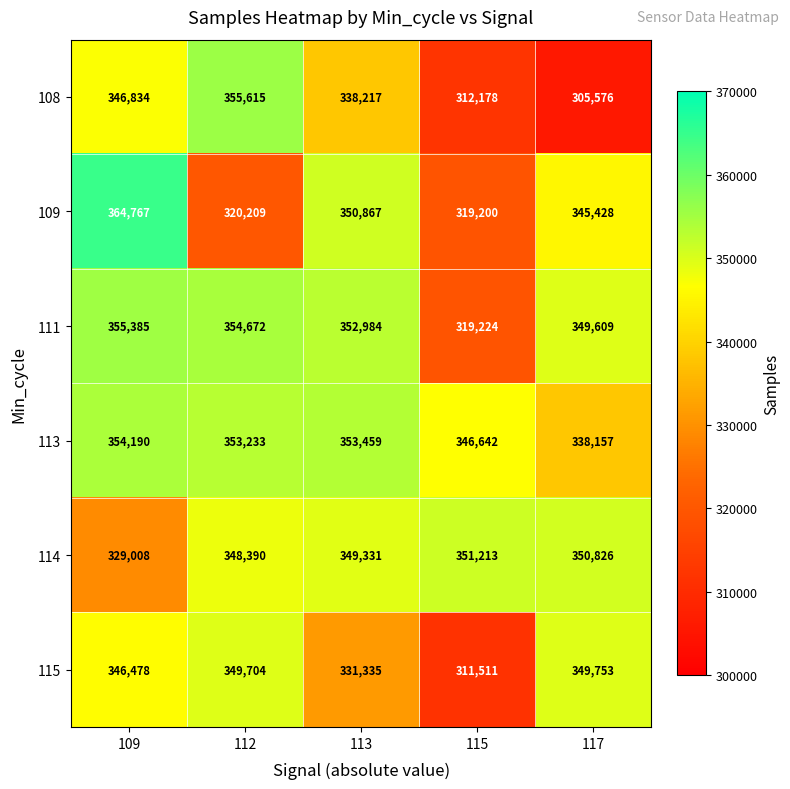

Reading left to right, what are all the values shown in this chart?

108: 346834	355615	338217	312178	305576
109: 364767	320209	350867	319200	345428
111: 355385	354672	352984	319224	349609
113: 354190	353233	353459	346642	338157
114: 329008	348390	349331	351213	350826
115: 346478	349704	331335	311511	349753